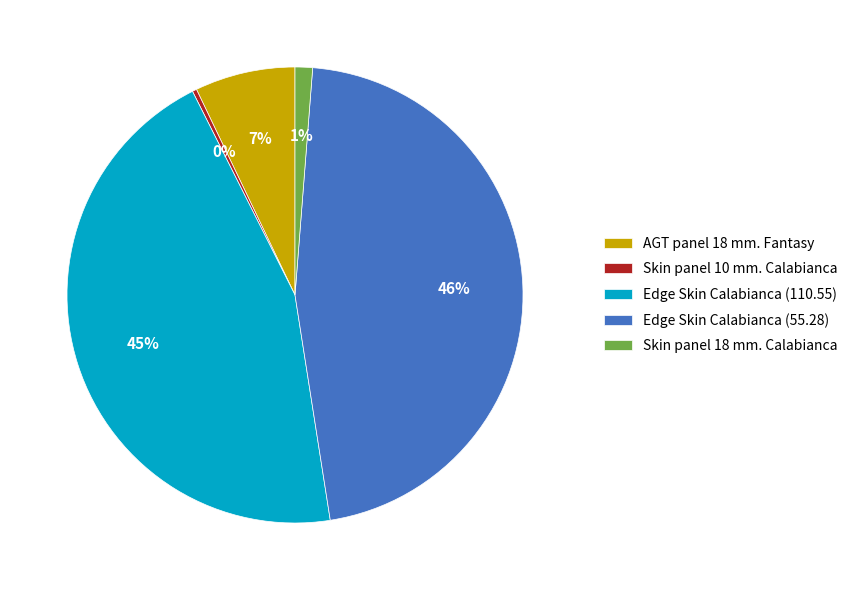

Which has a higher value, Edge Skin Calabianca (110.55) or Skin panel 18 mm. Calabianca?

Edge Skin Calabianca (110.55)